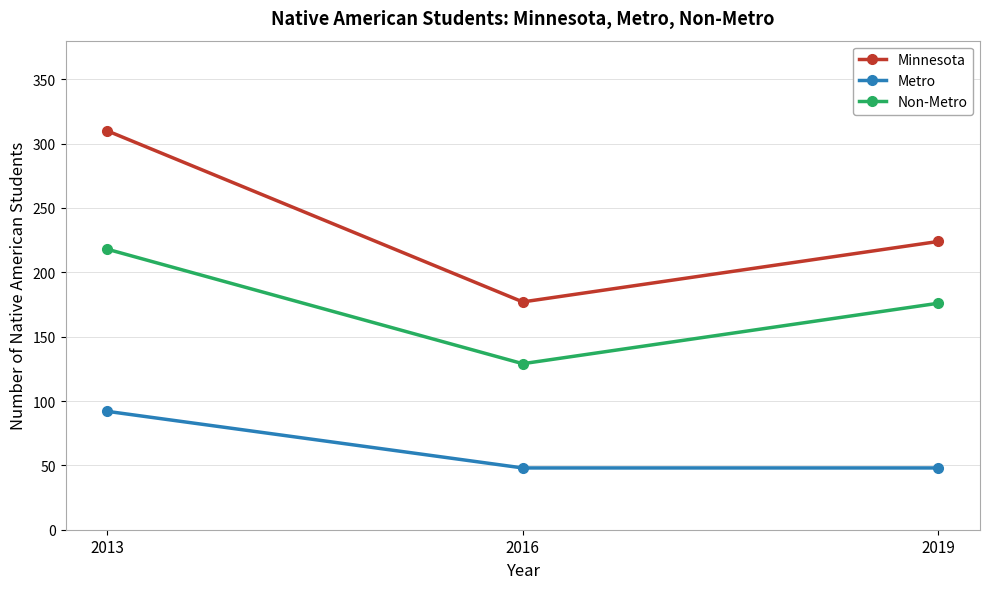

Does the chart have visible grid lines?

Yes